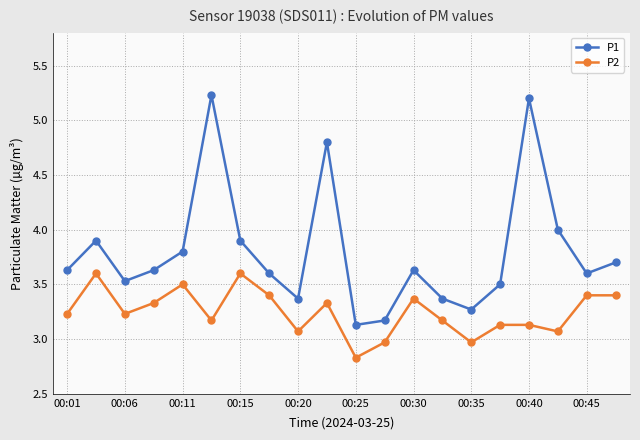

What is the difference between the second highest and second lowest values in the P2 series?

0.6